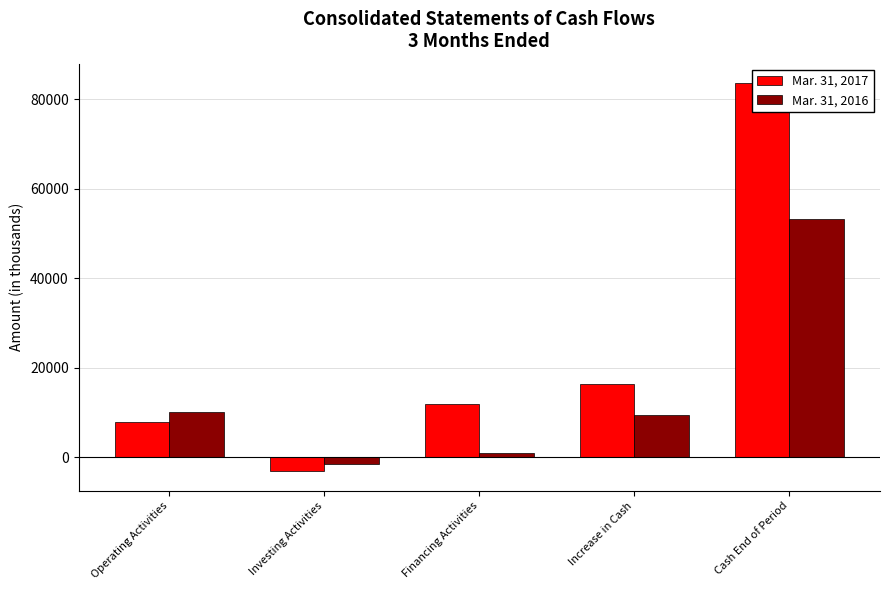

Which series changed the most between Increase in Cash and Cash End of Period?

Mar. 31, 2017